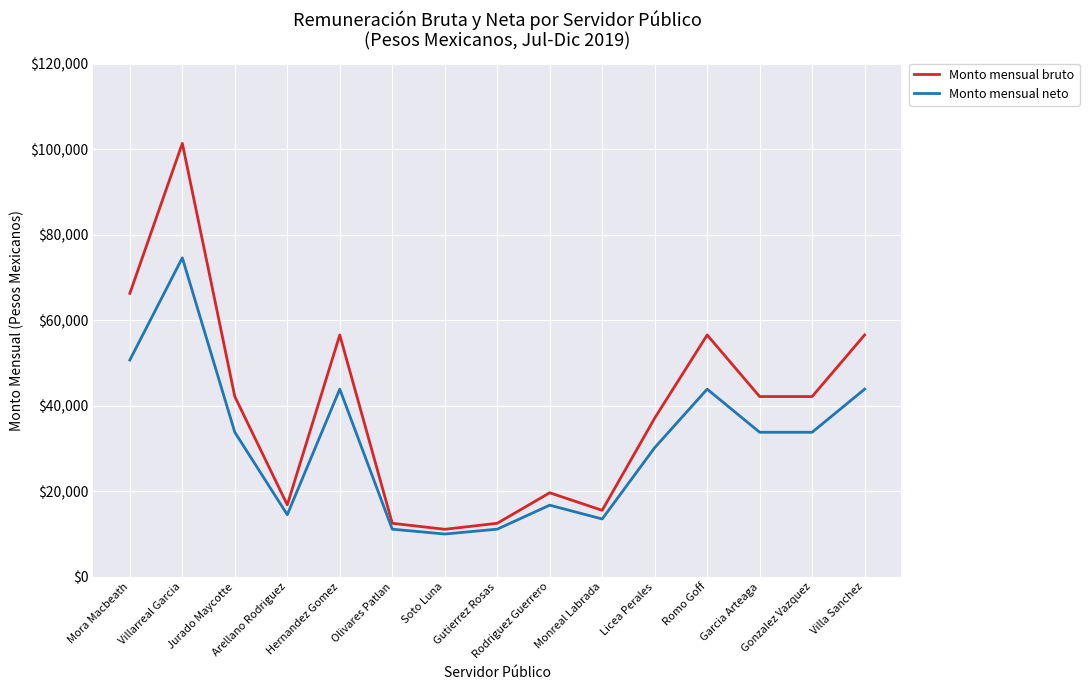

What is the total value across all series at Gutierrez Rosas?

23624.3